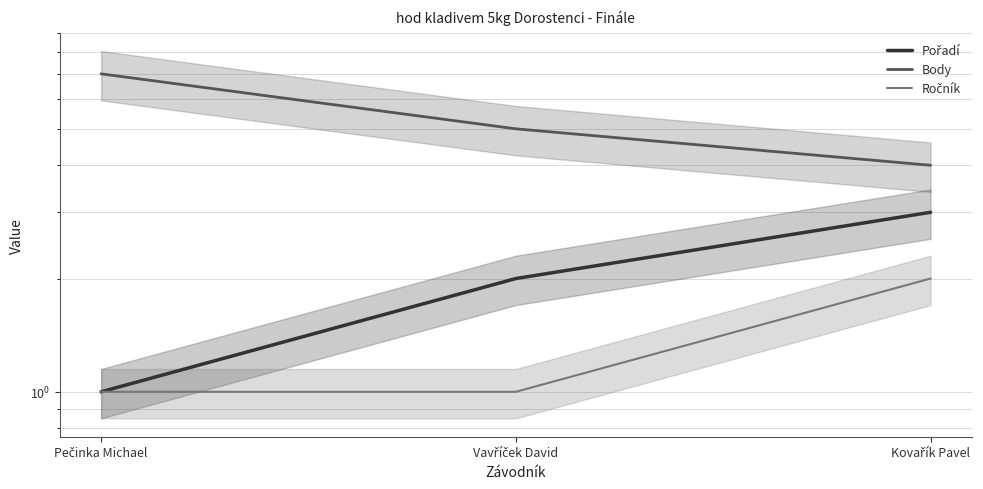

Reading left to right, what are all the values shown in this chart?

Pořadí: Pečinka Michael=1	Vavříček David=2	Kovařík Pavel=3
Body: Pečinka Michael=7	Vavříček David=5	Kovařík Pavel=4
Ročník: Pečinka Michael=1	Vavříček David=1	Kovařík Pavel=2